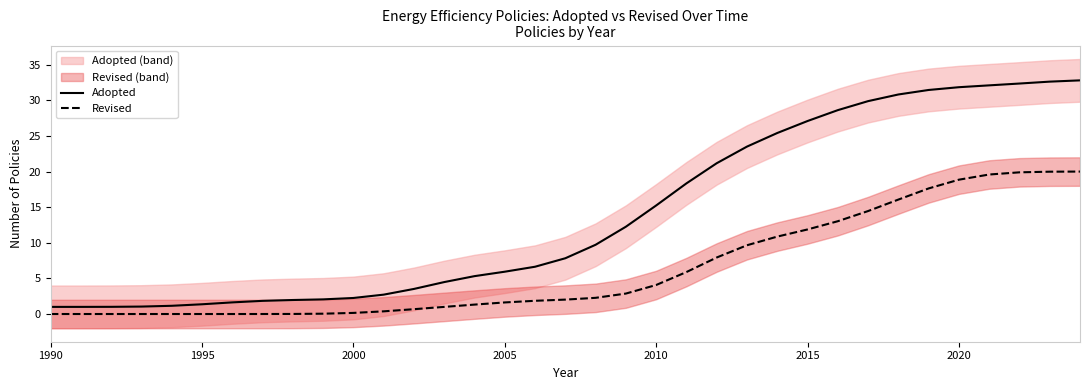

List the series in order of their peak value, highest first.

Adopted, Revised